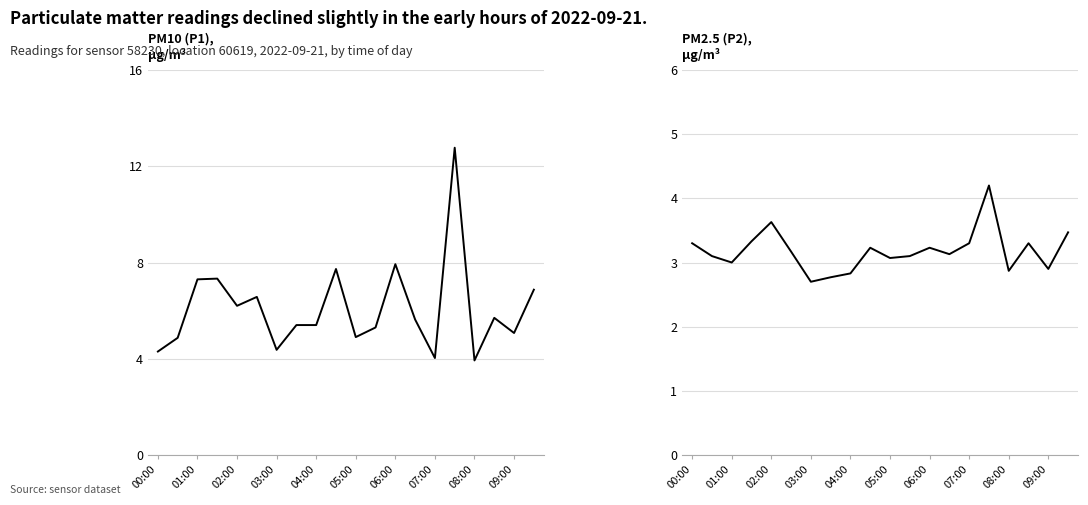

What is the maximum value shown in the chart?

12.8